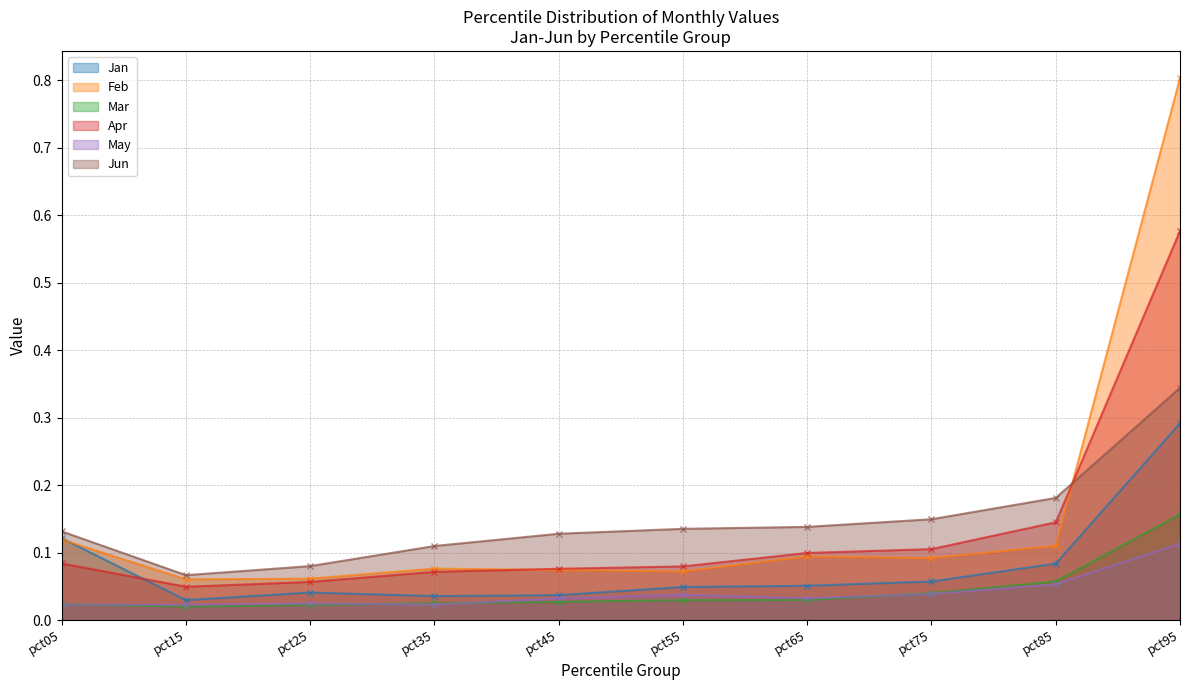

Reading left to right, extract all data points from this chart.

Jan: pct05=0.1	pct15=0.0	pct25=0.0	pct35=0.0	pct45=0.0	pct55=0.0	pct65=0.1	pct75=0.1	pct85=0.1	pct95=0.3
Feb: pct05=0.1	pct15=0.1	pct25=0.1	pct35=0.1	pct45=0.1	pct55=0.1	pct65=0.1	pct75=0.1	pct85=0.1	pct95=0.8
Mar: pct05=0.0	pct15=0.0	pct25=0.0	pct35=0.0	pct45=0.0	pct55=0.0	pct65=0.0	pct75=0.0	pct85=0.1	pct95=0.2
Apr: pct05=0.1	pct15=0.0	pct25=0.1	pct35=0.1	pct45=0.1	pct55=0.1	pct65=0.1	pct75=0.1	pct85=0.1	pct95=0.6
May: pct05=0.0	pct15=0.0	pct25=0.0	pct35=0.0	pct45=0.0	pct55=0.0	pct65=0.0	pct75=0.0	pct85=0.1	pct95=0.1
Jun: pct05=0.1	pct15=0.1	pct25=0.1	pct35=0.1	pct45=0.1	pct55=0.1	pct65=0.1	pct75=0.1	pct85=0.2	pct95=0.3